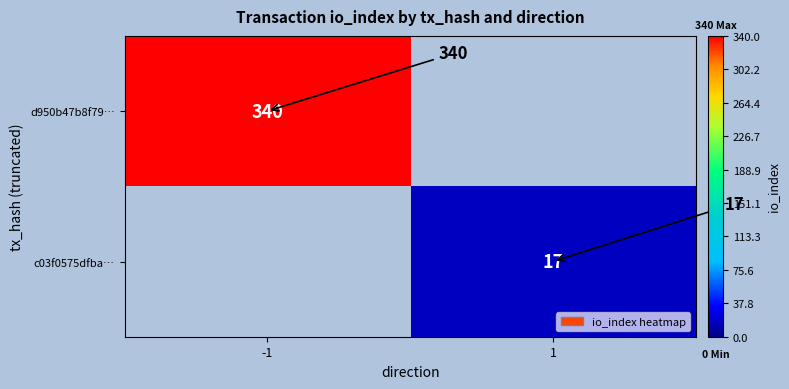

Is it true that c03f0575dfba… equals 12 at 1?

False